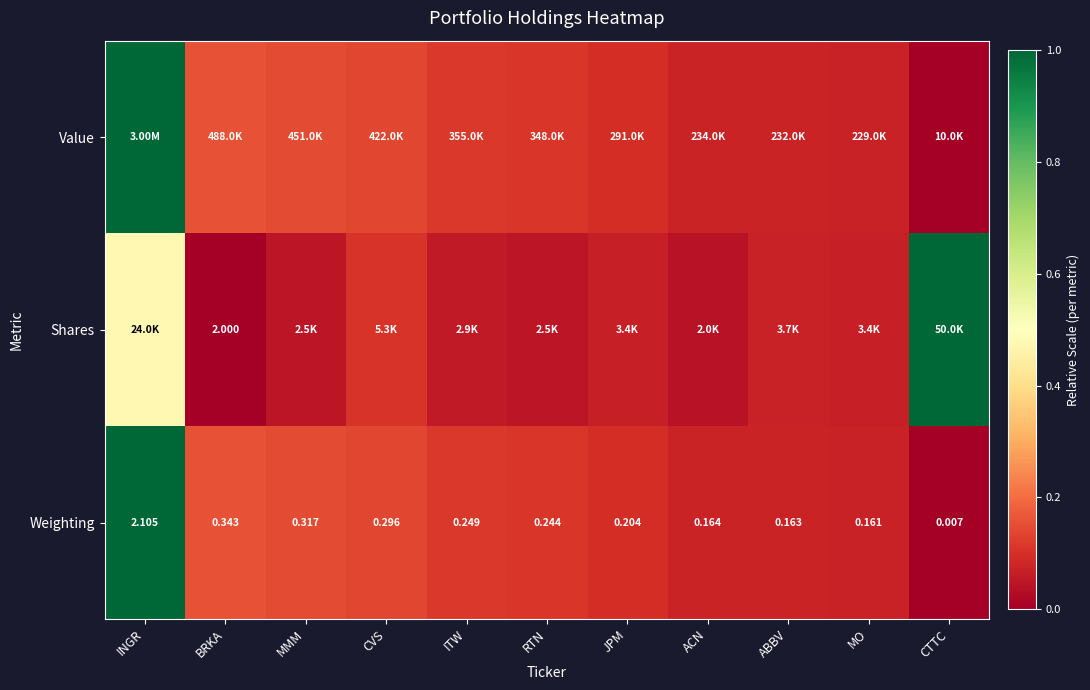

Rank the categories by Weighting value from highest to lowest.

INGR, BRKA, MMM, CVS, ITW, RTN, JPM, ACN, ABBV, MO, CTTC